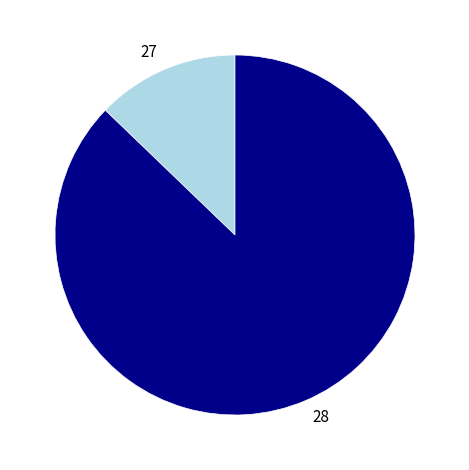

Which slice represents more than half of the pie?

28